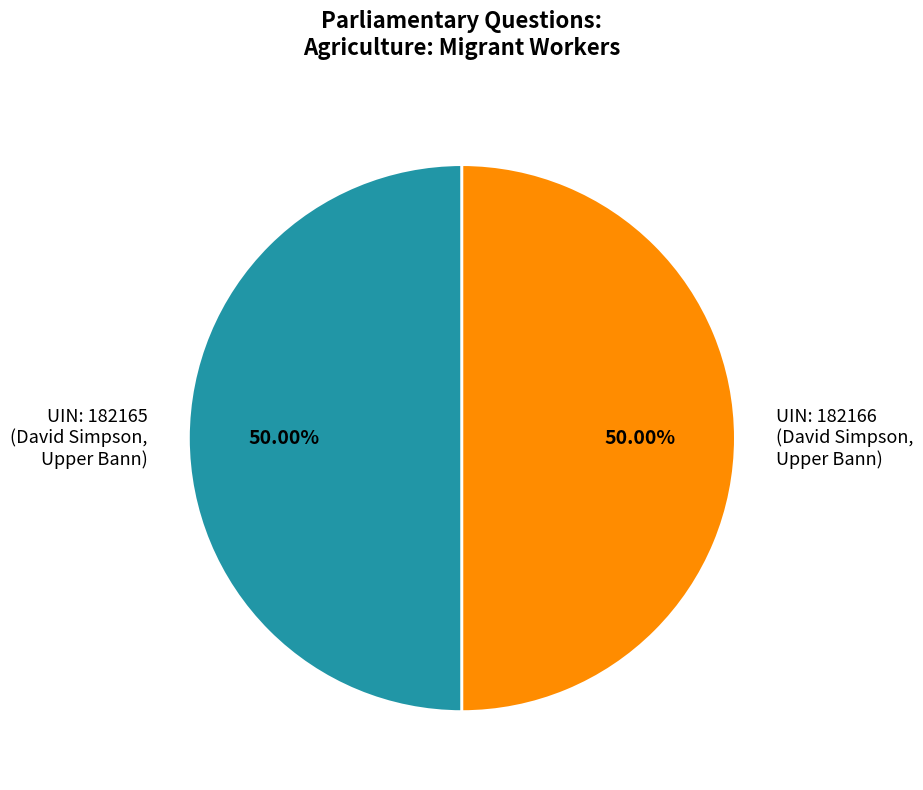

Approximately how many times larger is the value at UIN: 182166 (David Simpson, Upper Bann) compared to UIN: 182165 (David Simpson, Upper Bann)?

1.0